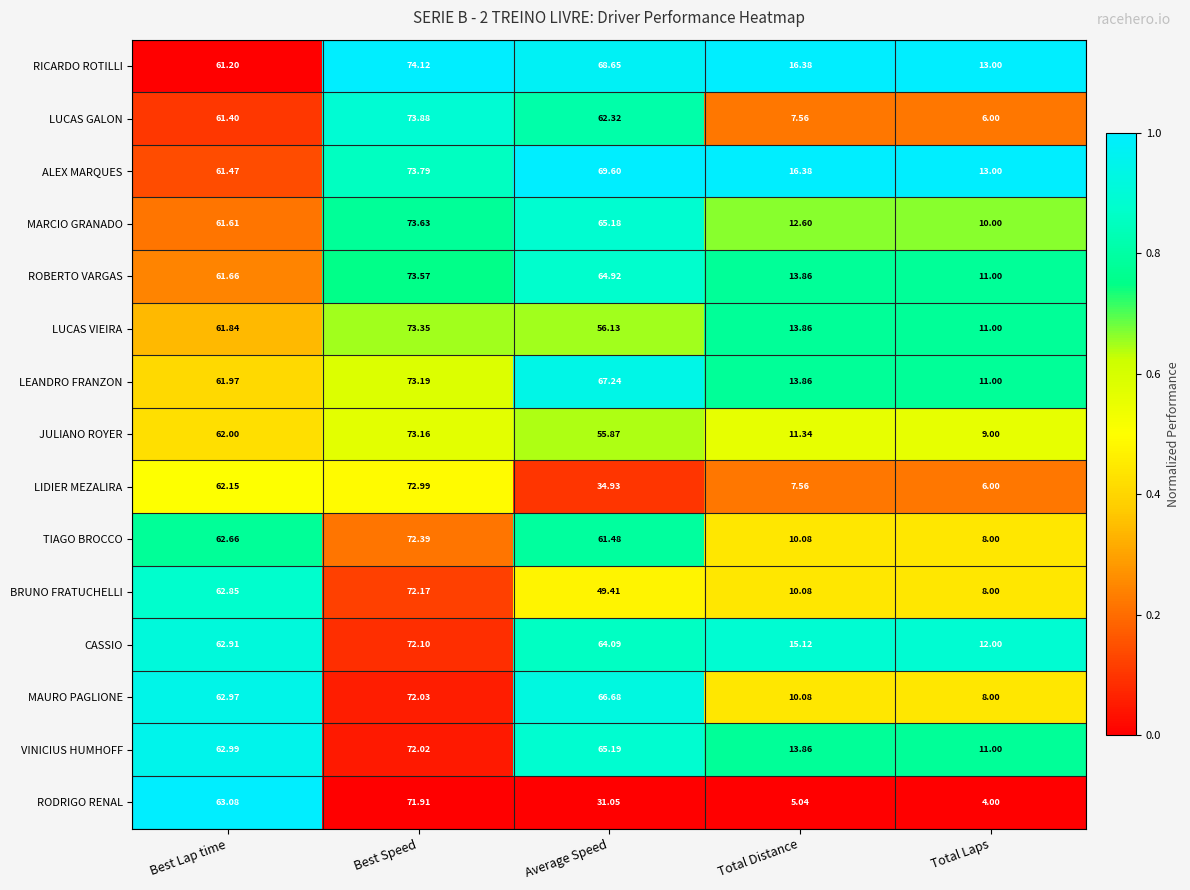

At which category is the sum across all series the highest?

Best Speed